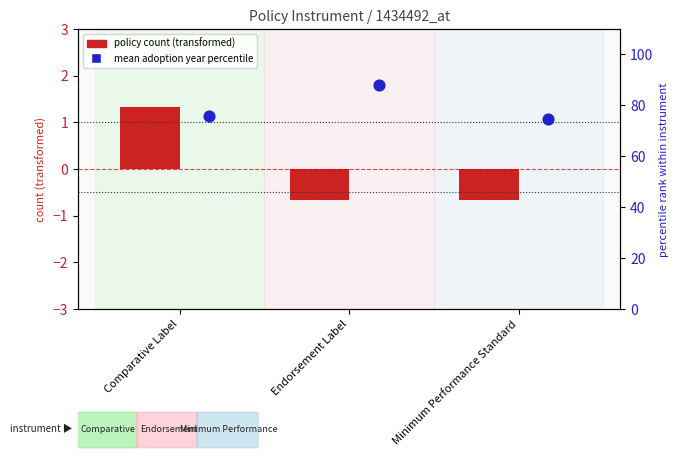

At which category is the sum across all series the highest?

Endorsement Label